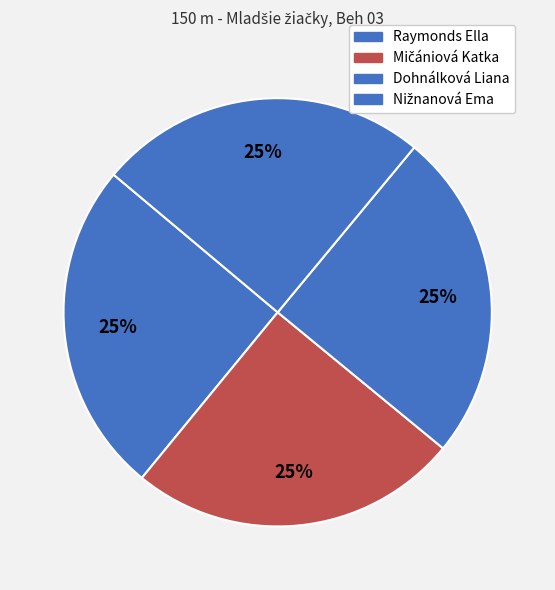

Count the number of slices in the pie.

4